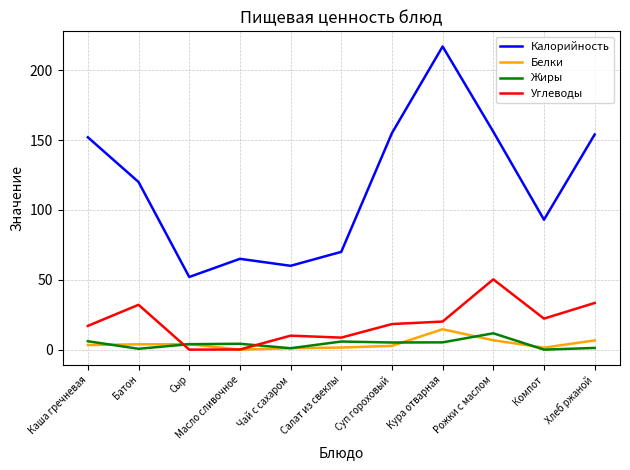

Is this an area chart (filled region under the line)?

No